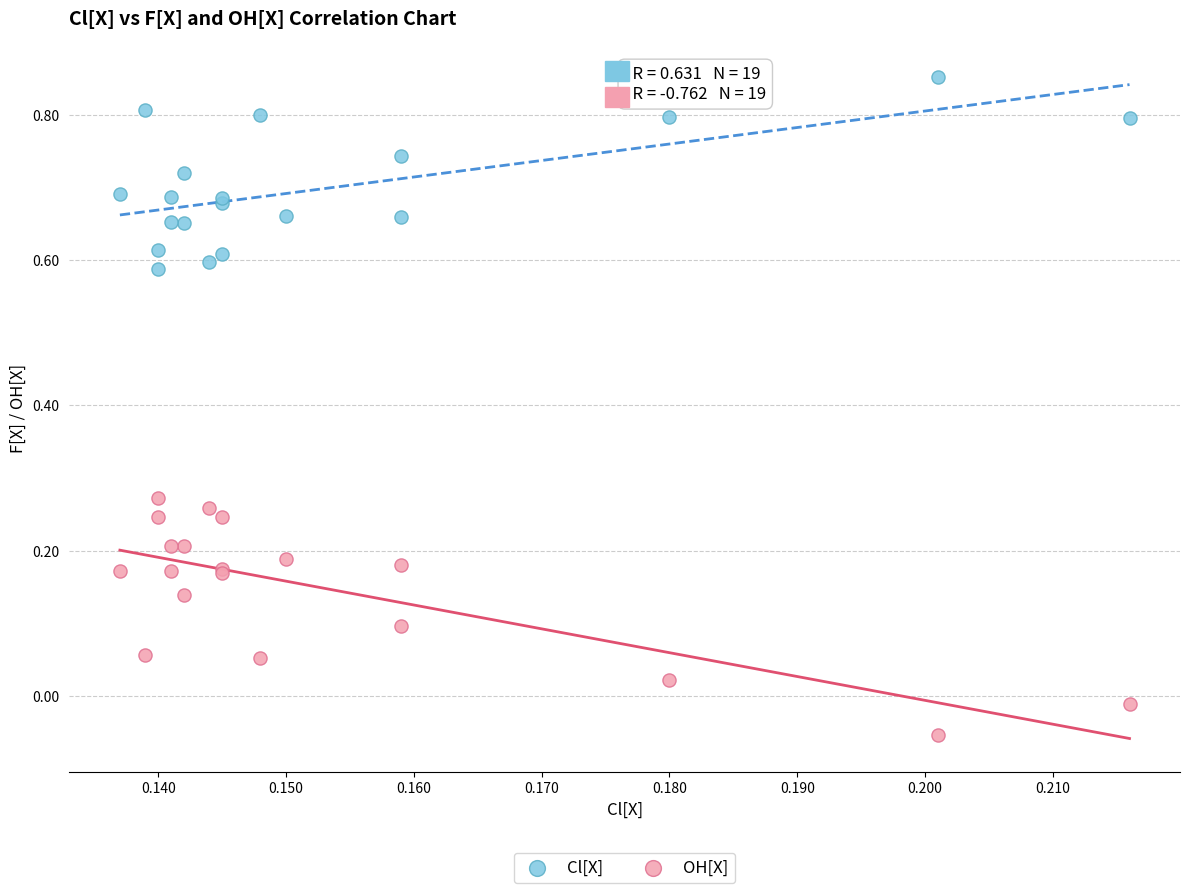

Which series reaches the minimum Y coordinate?

OH[X]